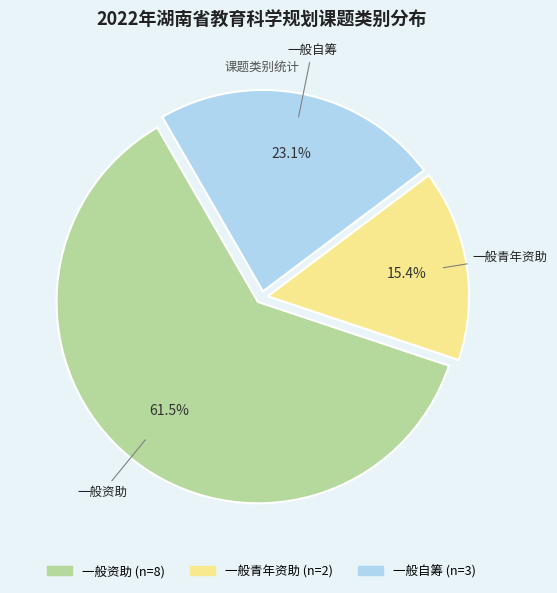

What is the ratio of the value at 一般资助 to the value at 一般青年资助?

4.0